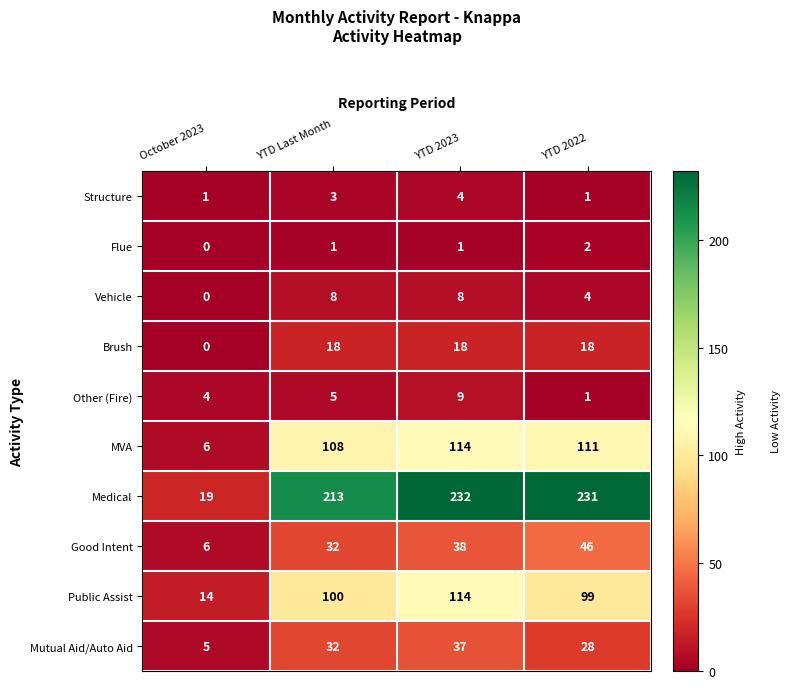

How many categories are shown in the chart?

4